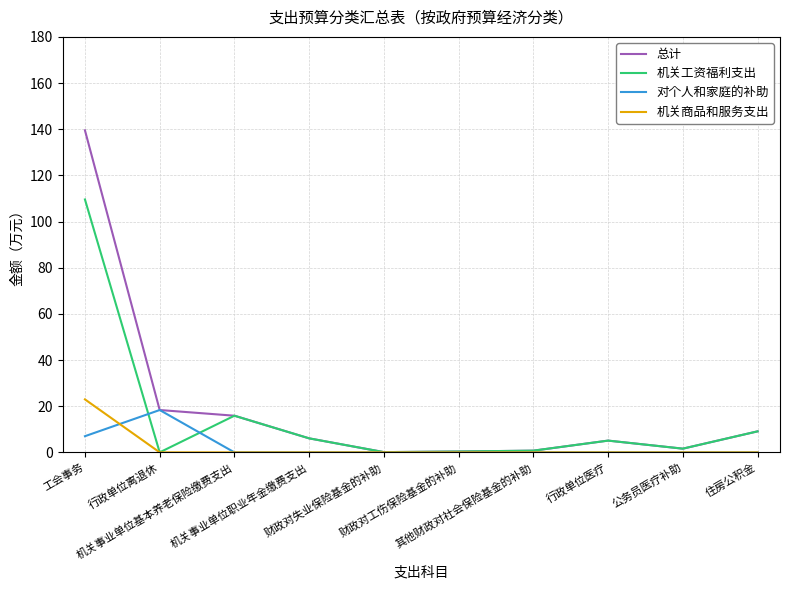

What is the maximum value for 机关商品和服务支出?

23.0